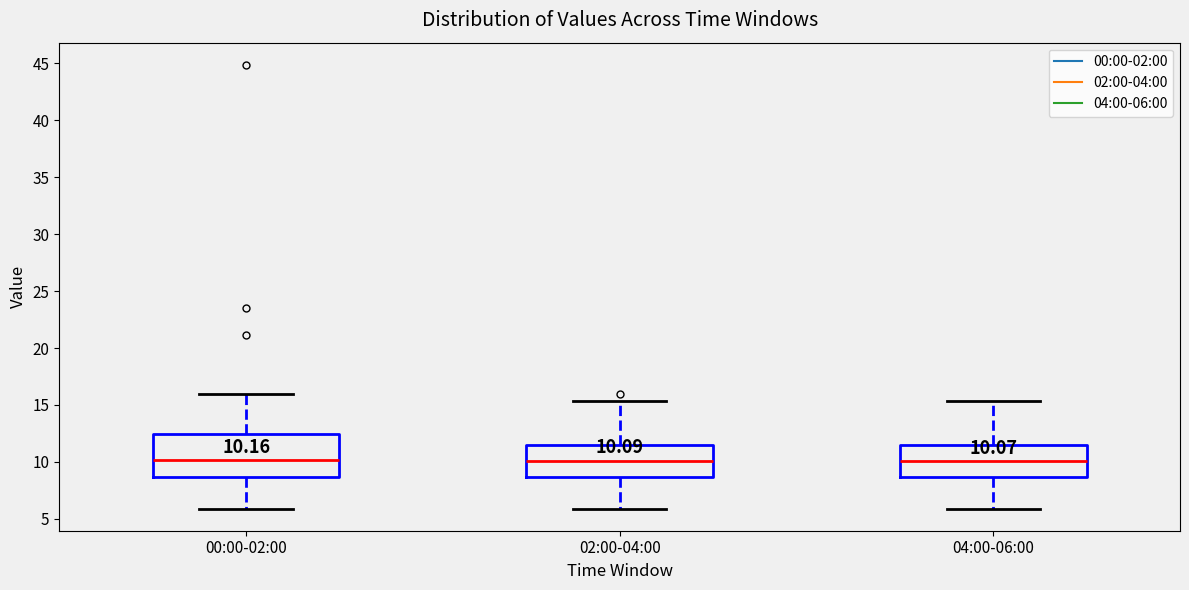

Which box is the tallest, from its lower edge to its upper edge?

00:00-02:00